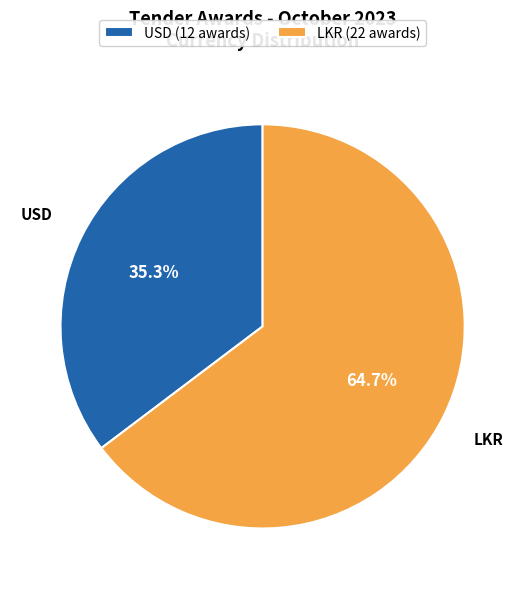

Which category has the biggest portion of the pie?

LKR